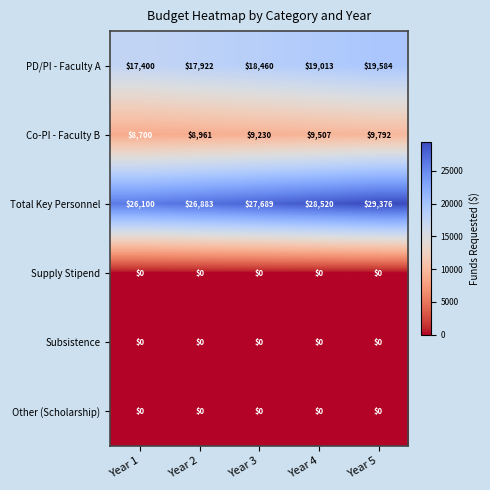

Which series has the largest range (max minus min)?

Total Key Personnel